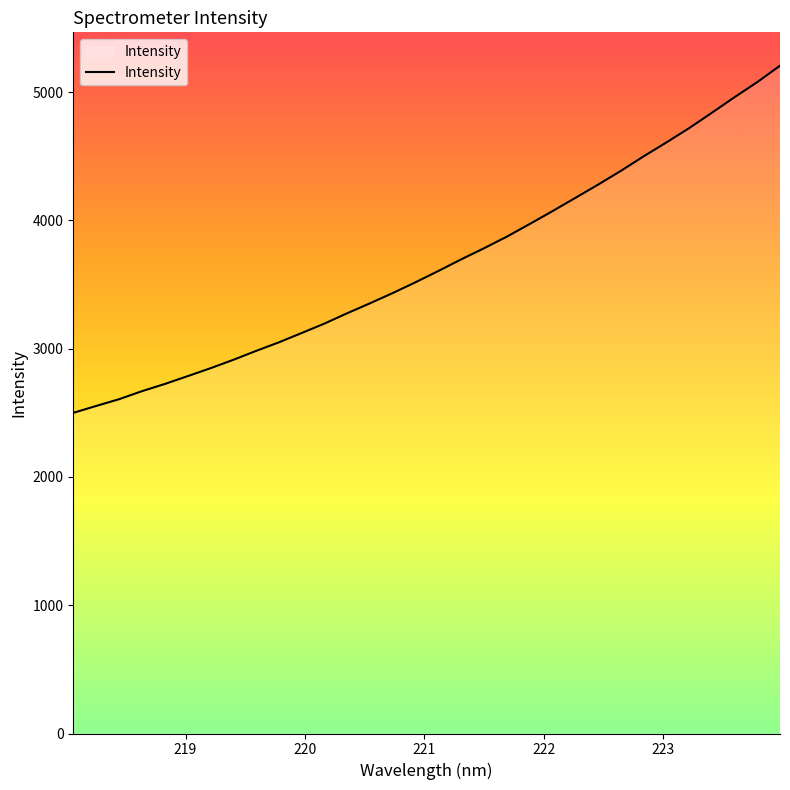

What is the minimum value shown in the chart?

2499.9